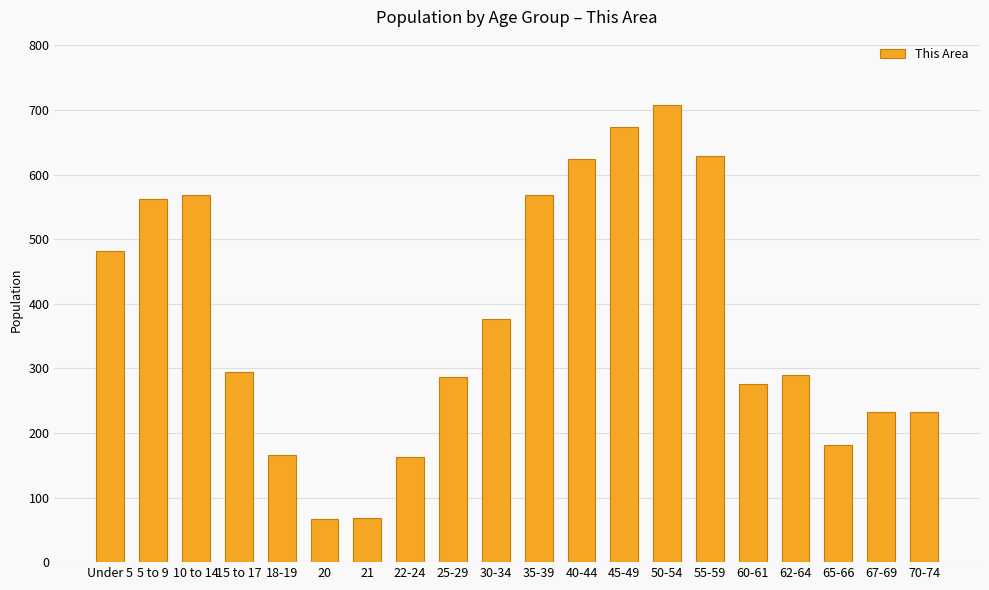

Where is the data nearest to the value 387?

30-34